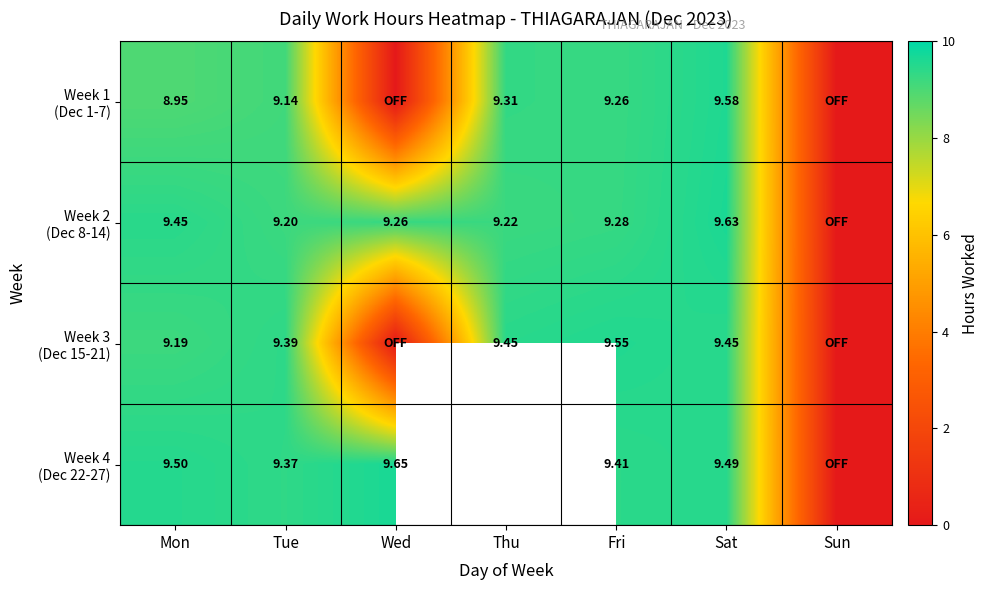

What is the difference between the maximum and minimum values in the Week 3 (Dec 15-21) series?

9.6